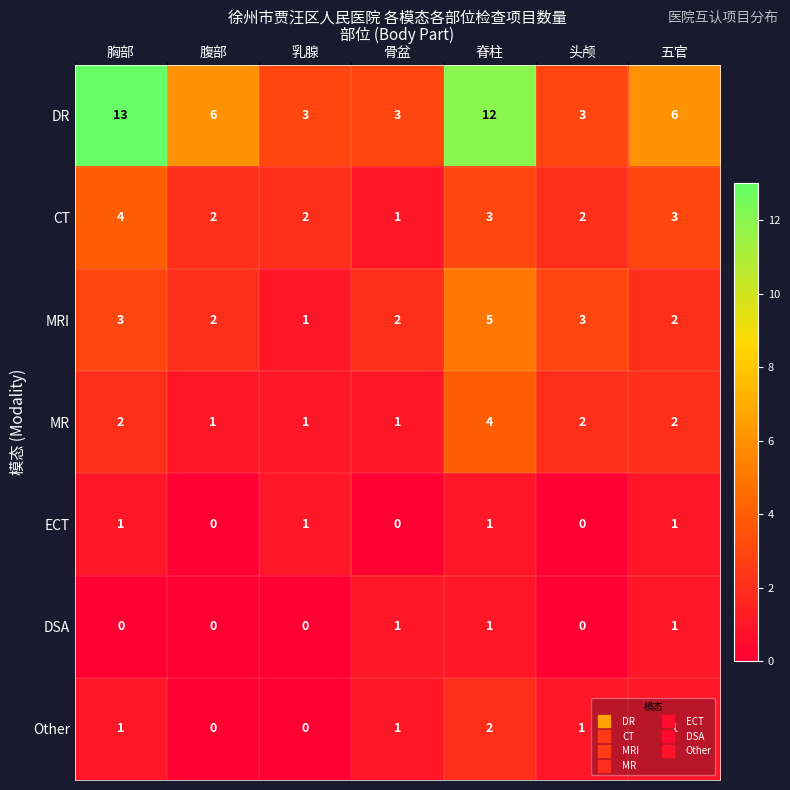

How many MR values are between 1 and 2?

6